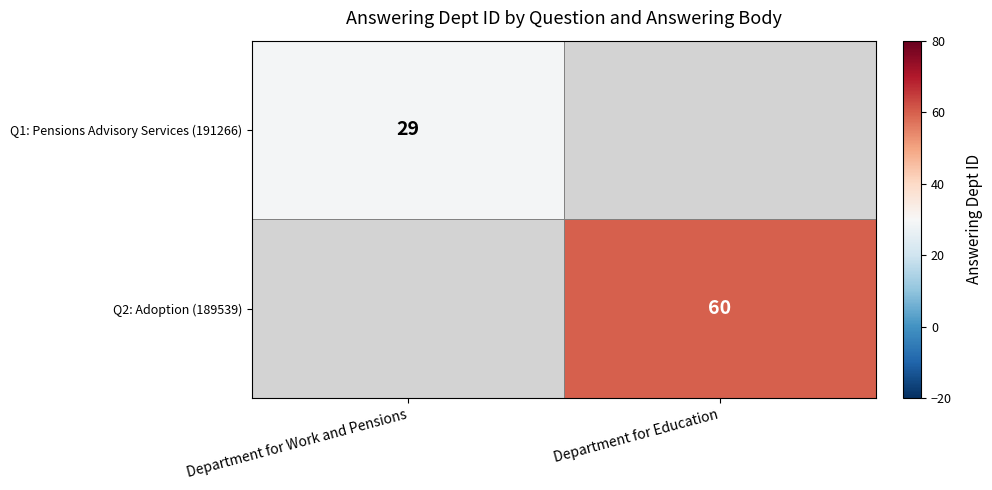

How many values in row_0 are above zero?

1